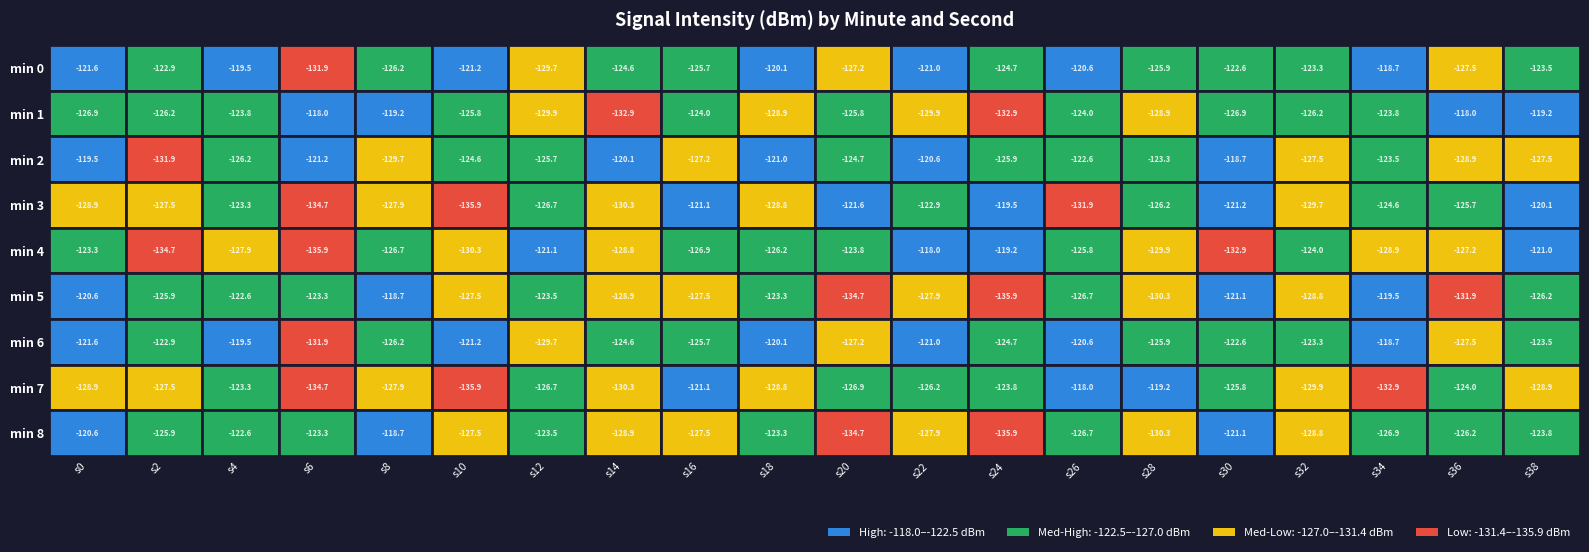

The value of 2 at 1 is -34.9. True or false?

False